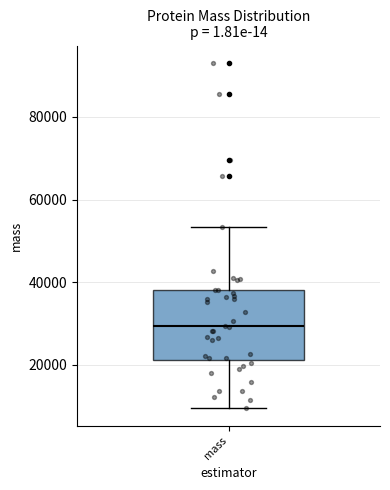

Where does the lower whisker of the box for mass end on the y-axis? The values are not printed on the chart, so give them approximately, as read against the axis.

10000